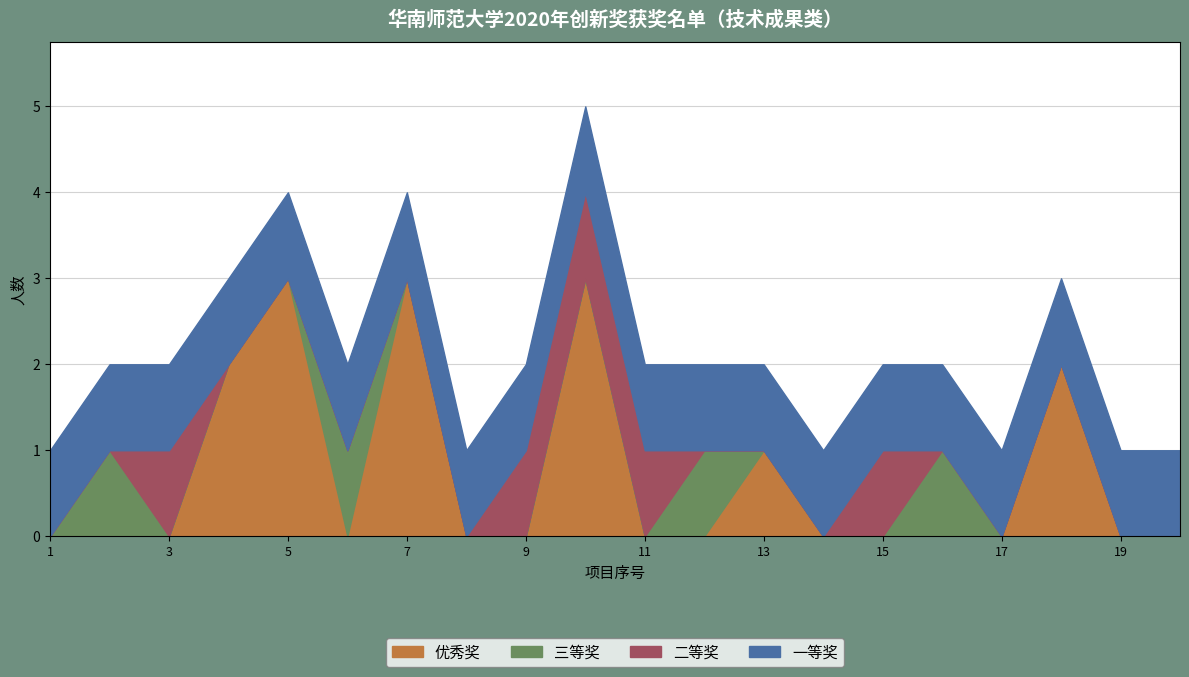

What is the difference between the 三等奖 values at 17 and 16?

1